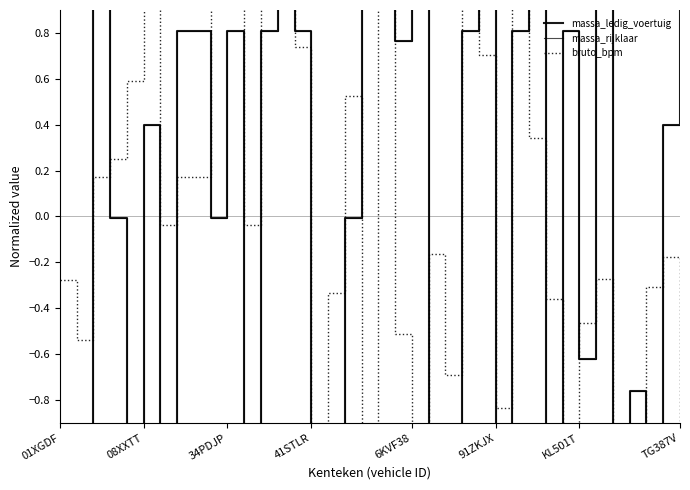

Is it true that bruto_bpm equals -1.0 at 23?

False